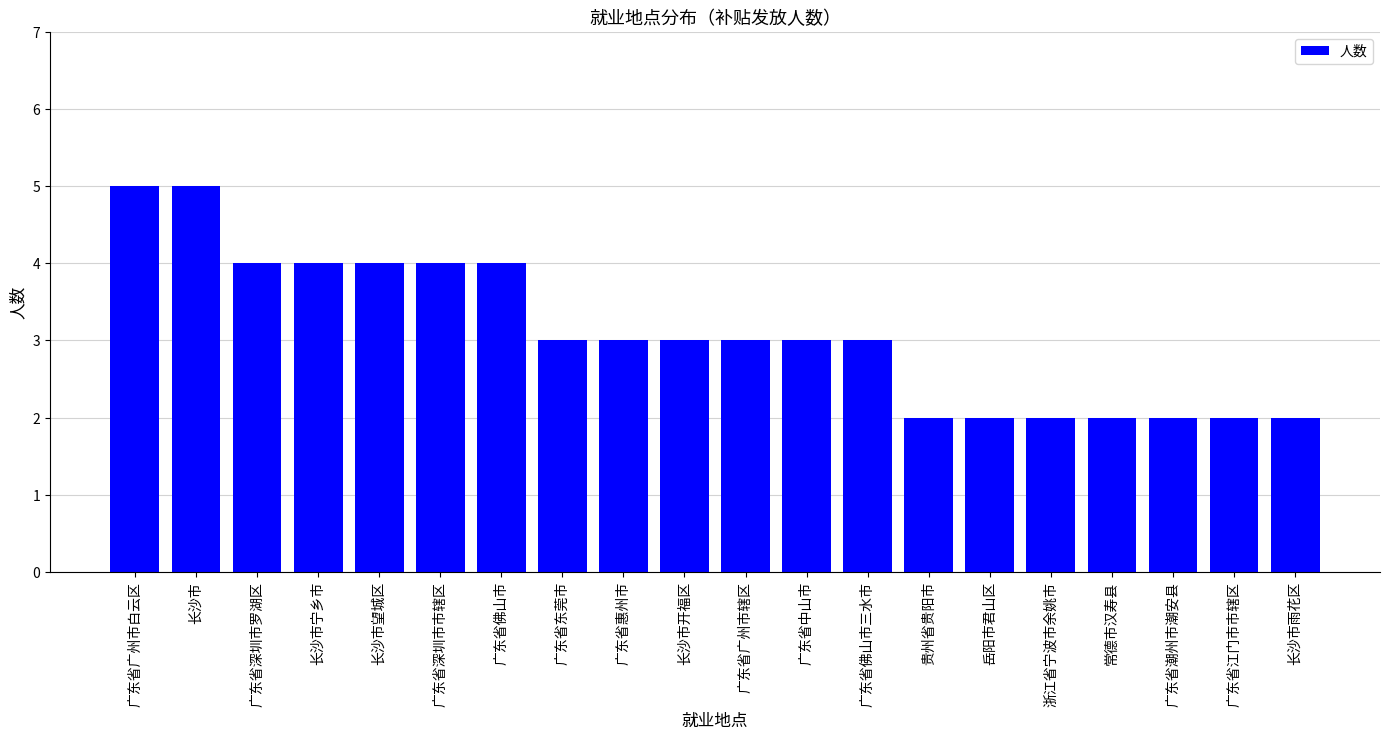

What is the sum of the values at 广东省深圳市市辖区 and 长沙市?

9